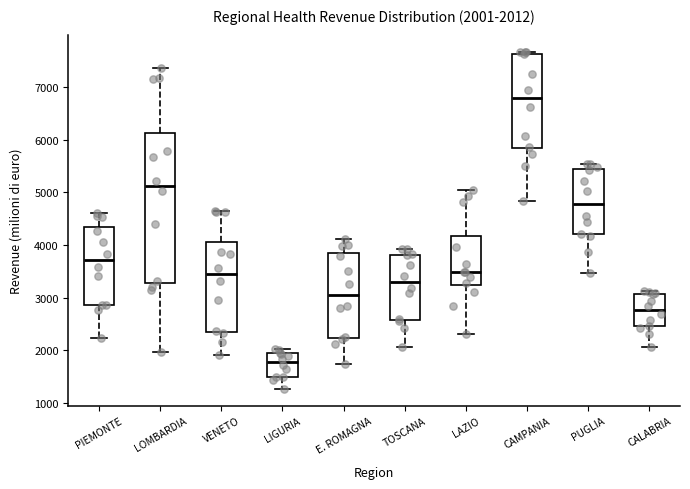

Which box is the tallest, from its lower edge to its upper edge?

LOMBARDIA